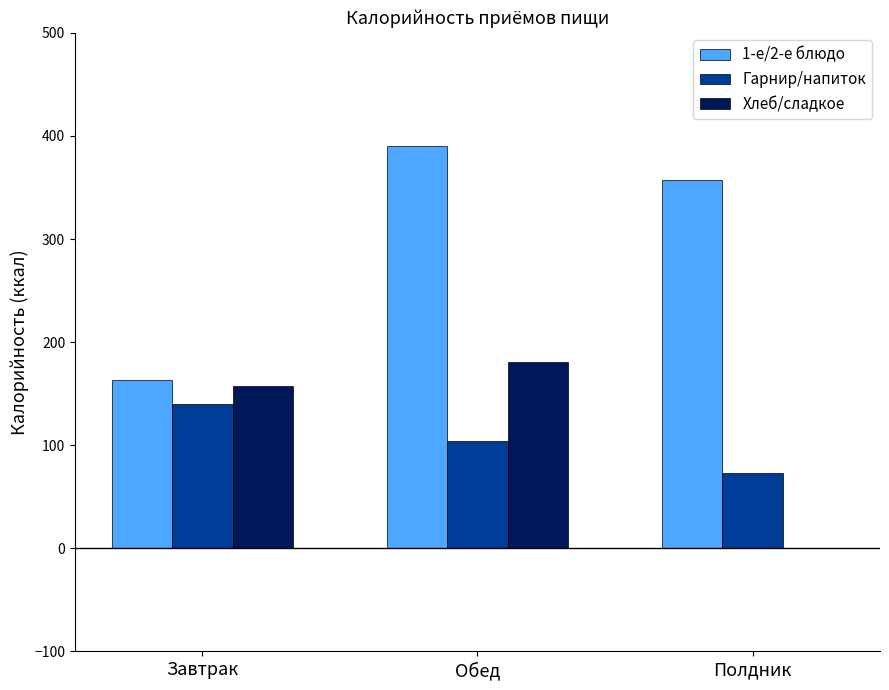

What value does the 1-е/2-е блюдо series have at Завтрак, to the nearest 10?

160